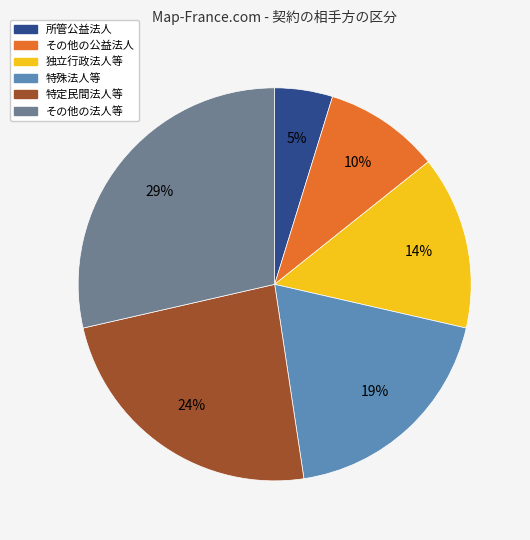

To the nearest percent, what is the difference between the largest and smallest slice percentages?

24%